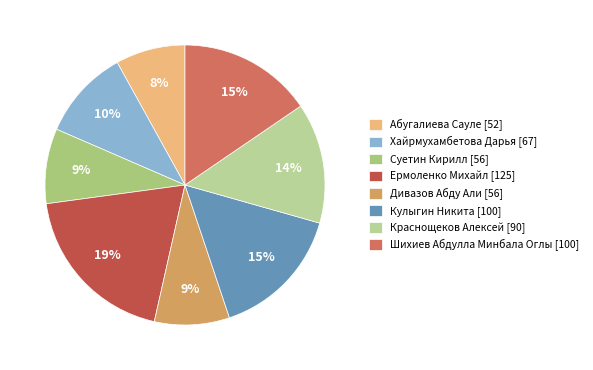

To the nearest percent, what percentage of the pie is Кулыгин Никита?

15%